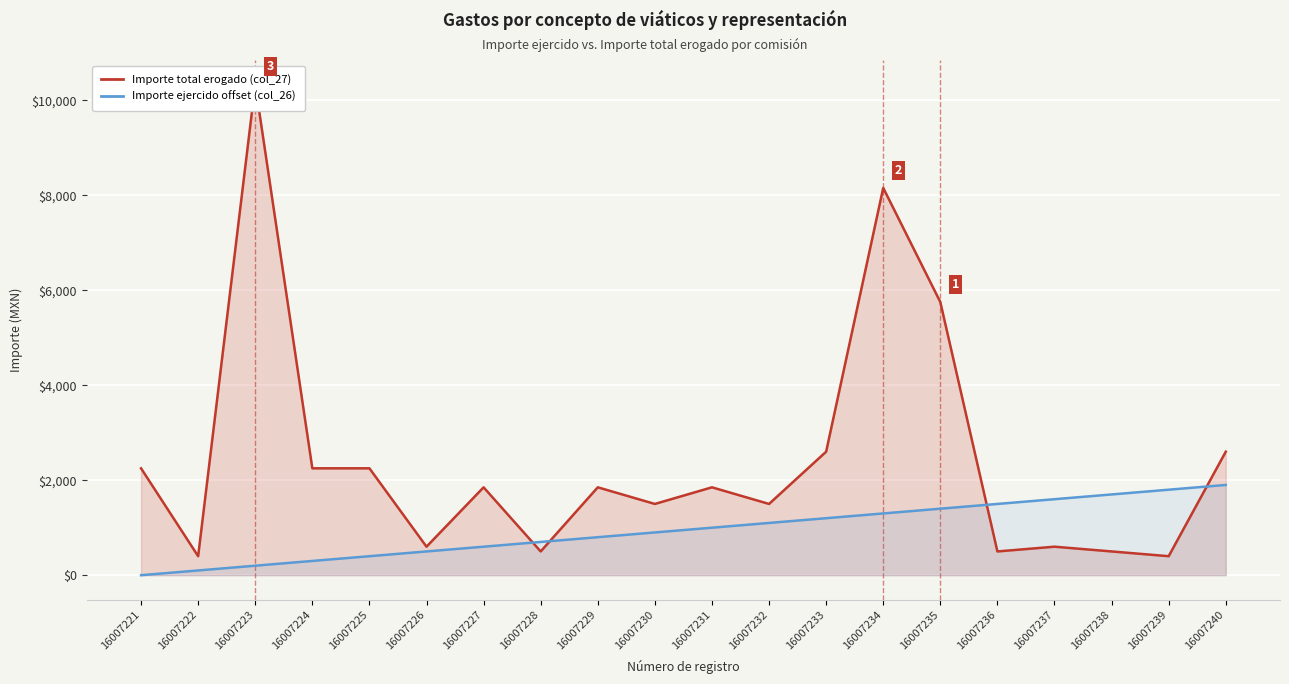

True or false: Importe ejercido (col_26, offset×100) has a value of 1100.0 at 16007232.

True